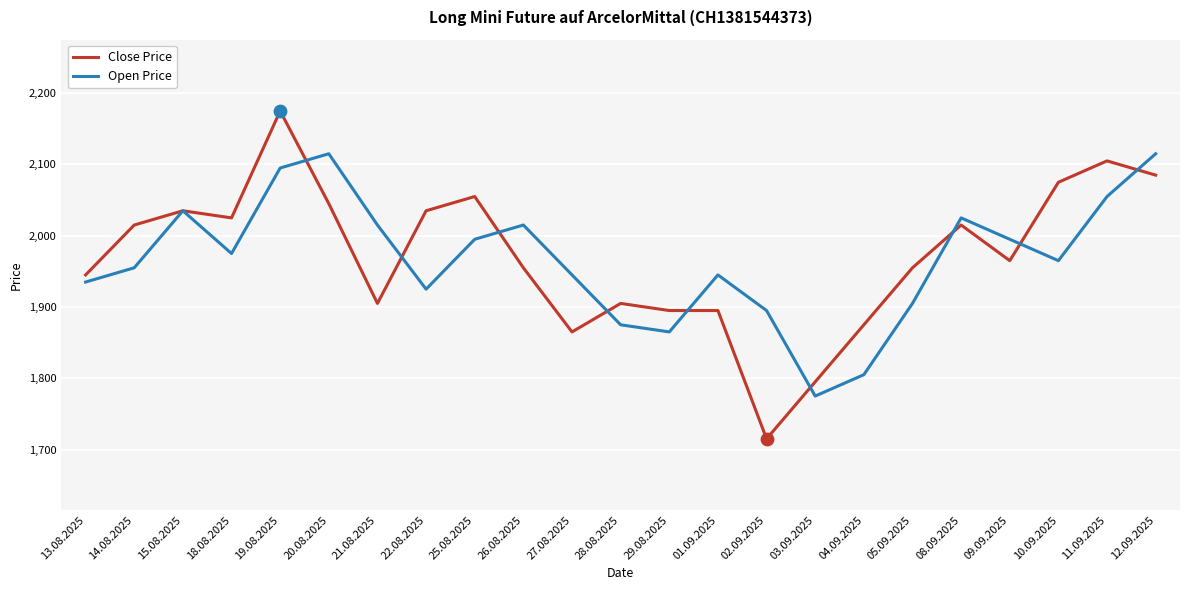

At which category is the sum across all series the highest?

19.08.2025